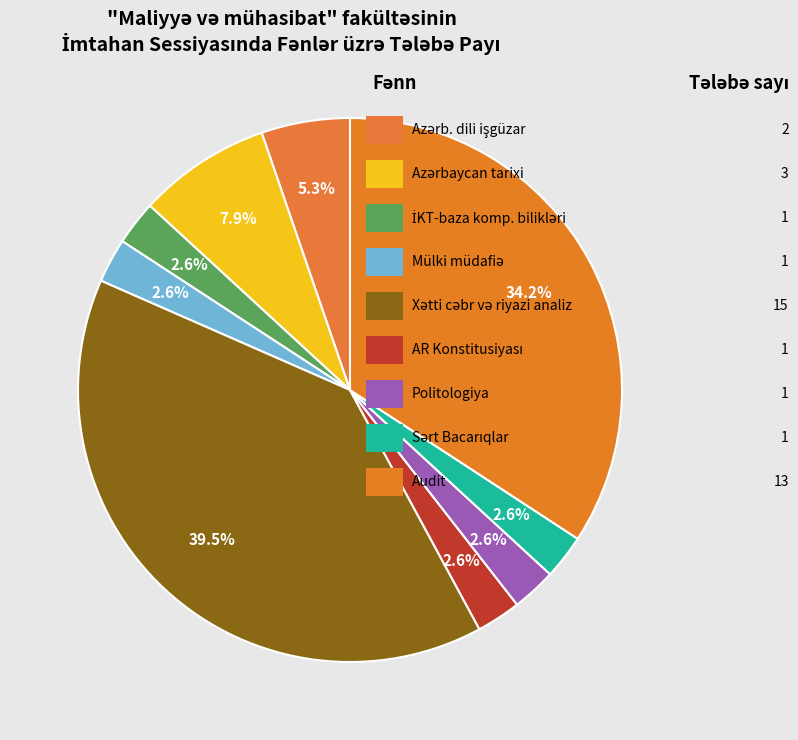

Which category has the biggest portion of the pie?

Xətti cəbr və riyazi analiz